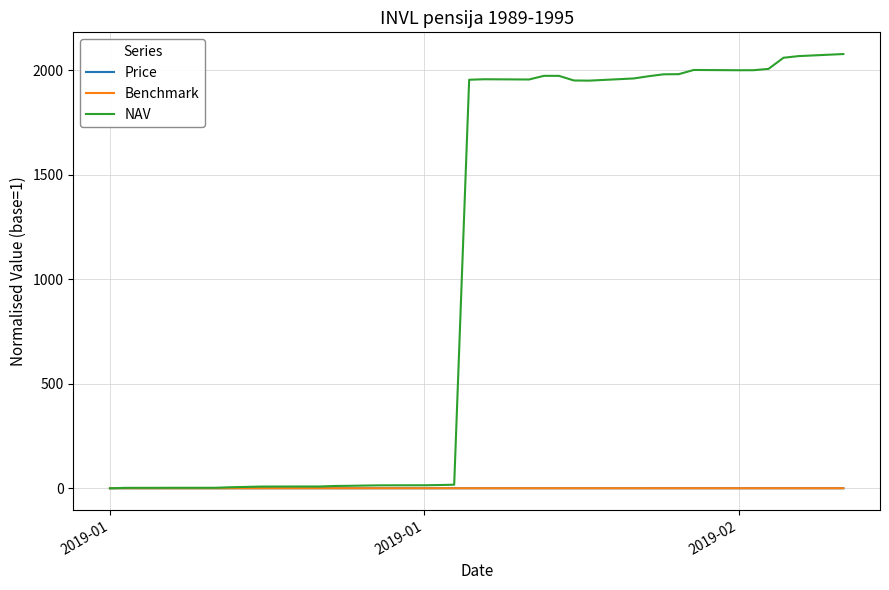

What is the maximum value for NAV?

2076.7